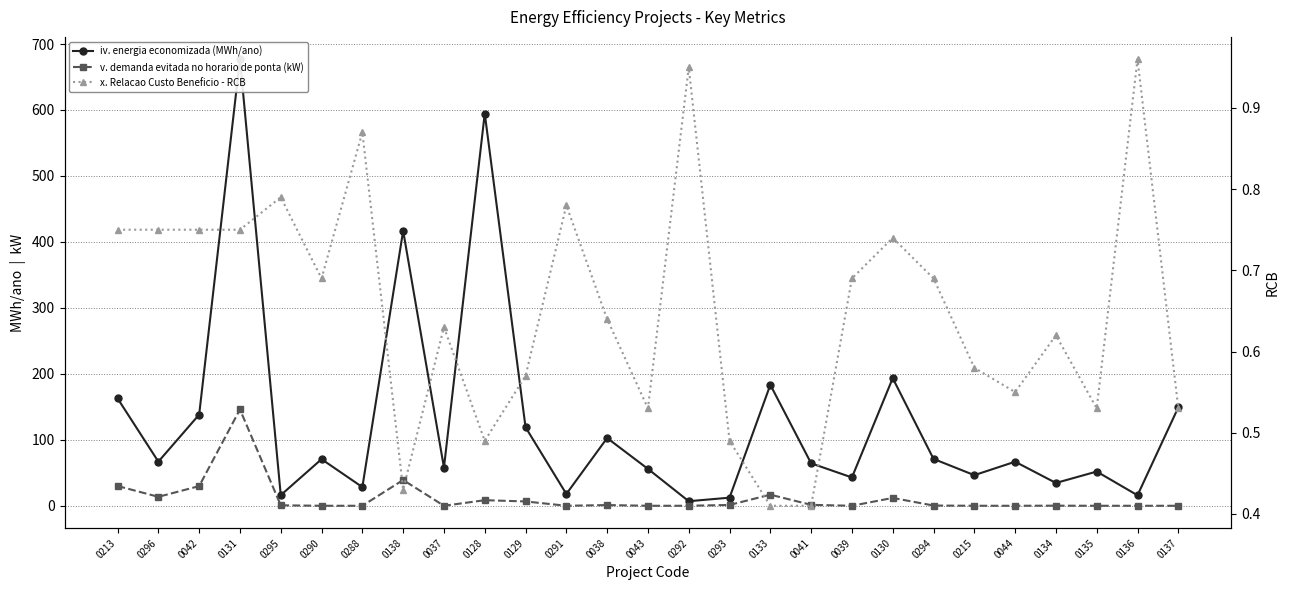

Which label corresponds to the smallest value in the chart?

0290